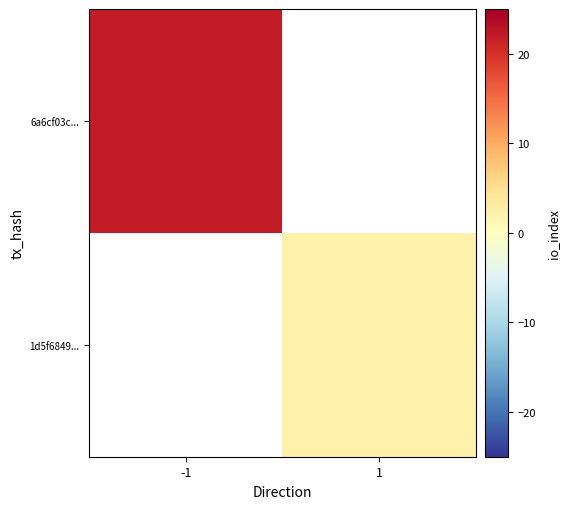

List the labels in order of 1d5f6849... value, largest first.

-1, 1